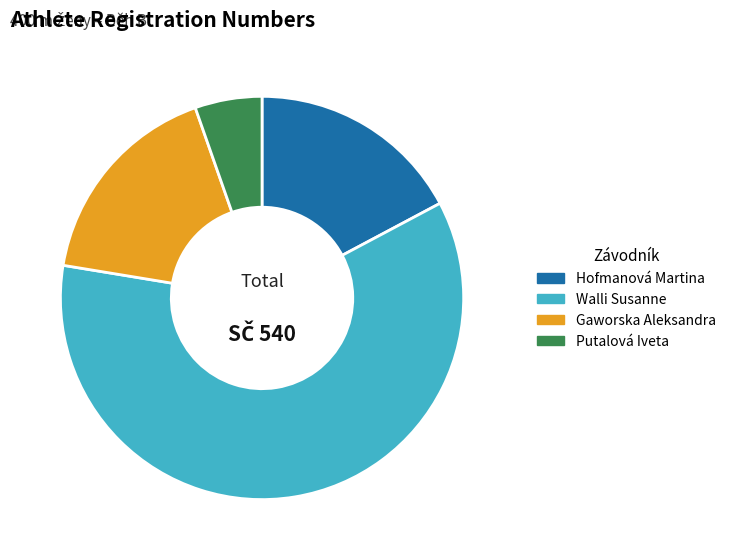

Does Walli Susanne represent more than half of the total?

Yes